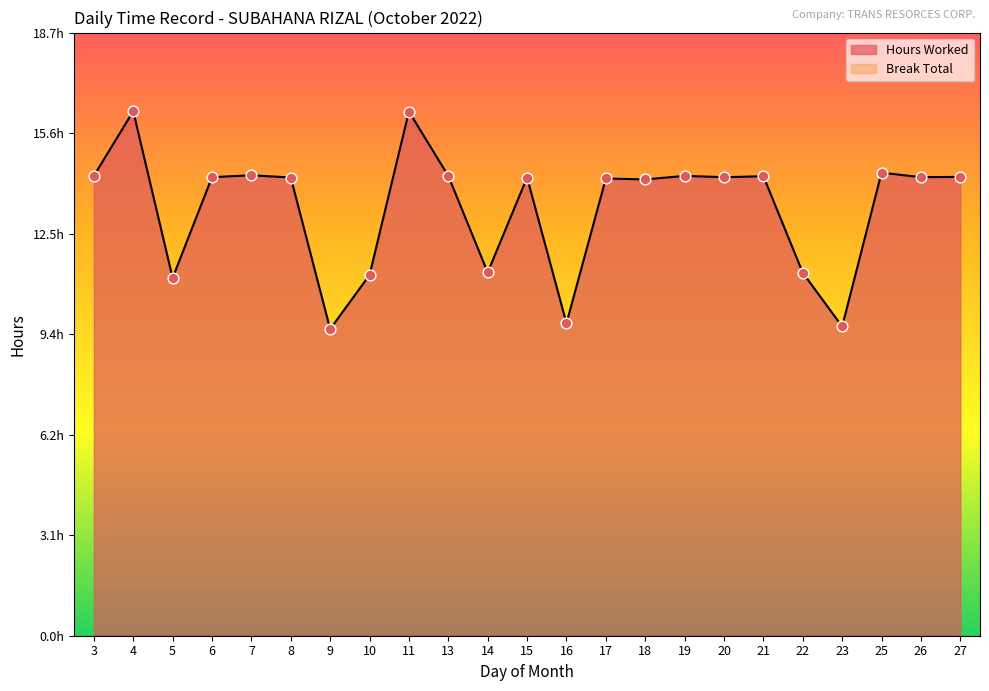

What is the change in value from 4 to 20?

-2.1